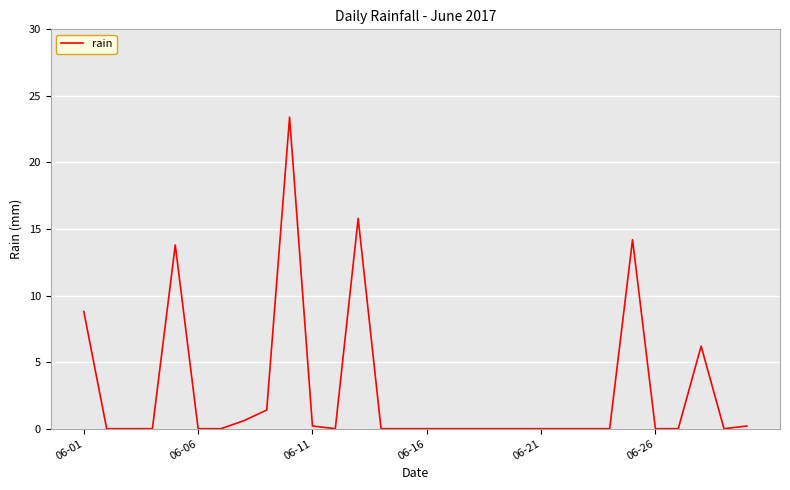

What is the maximum value shown in the chart?

23.4